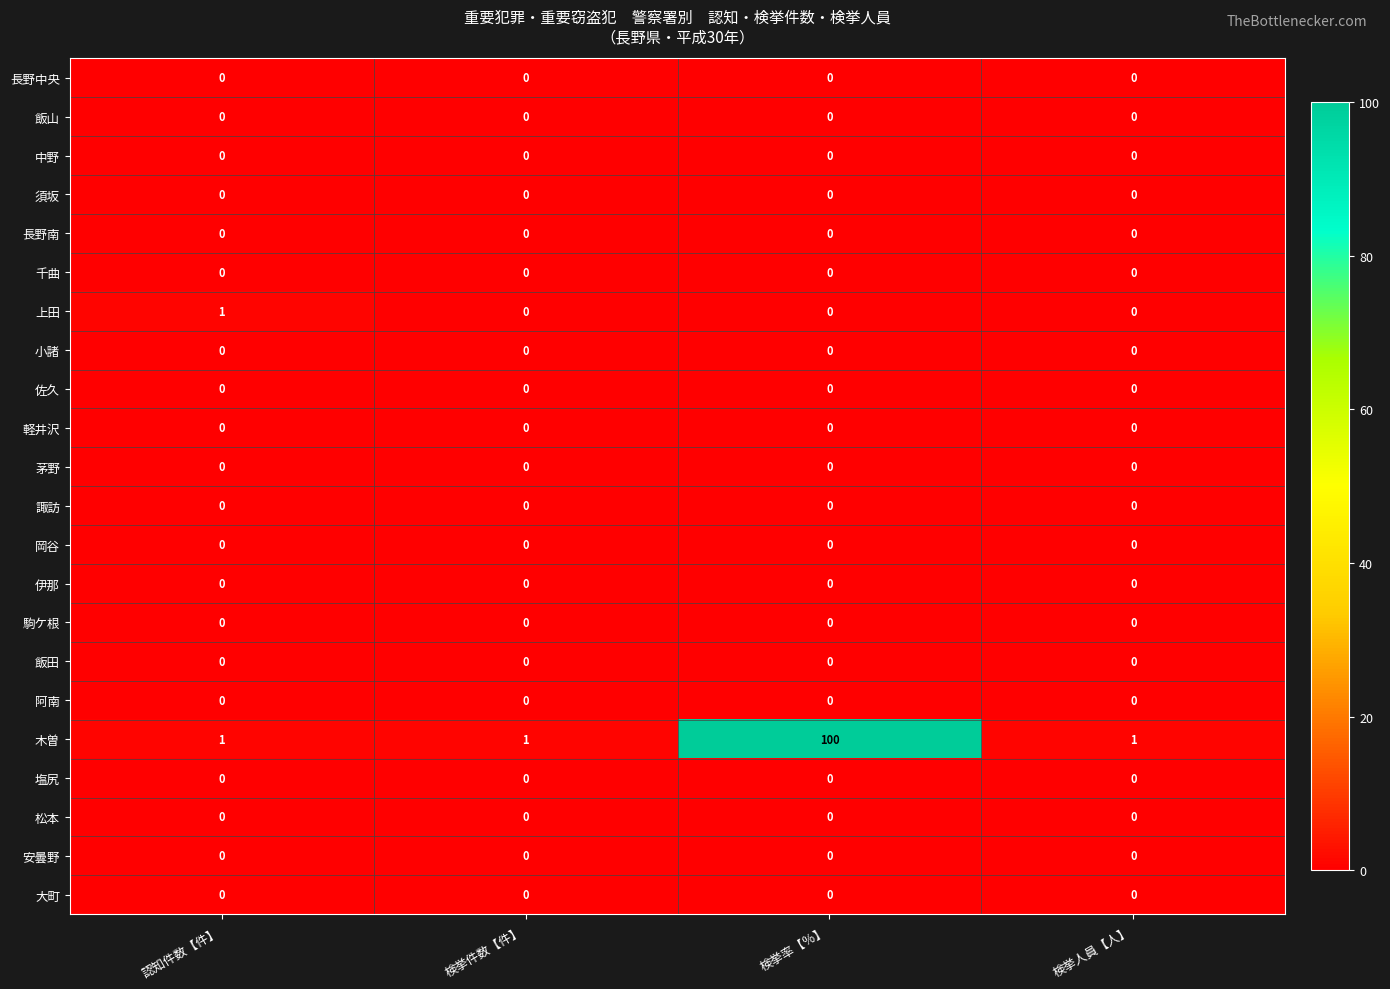

Which series has the largest range (max minus min)?

木曽